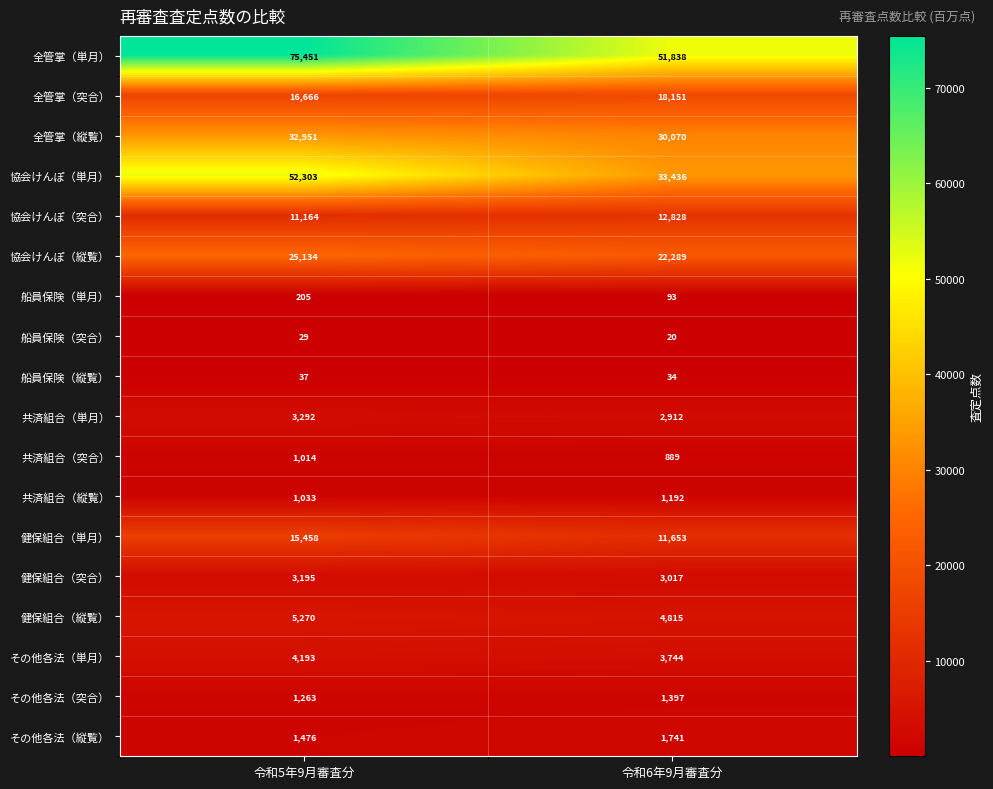

What is the difference between the maximum and minimum values in the 協会けんぽ（単月） series?

18867